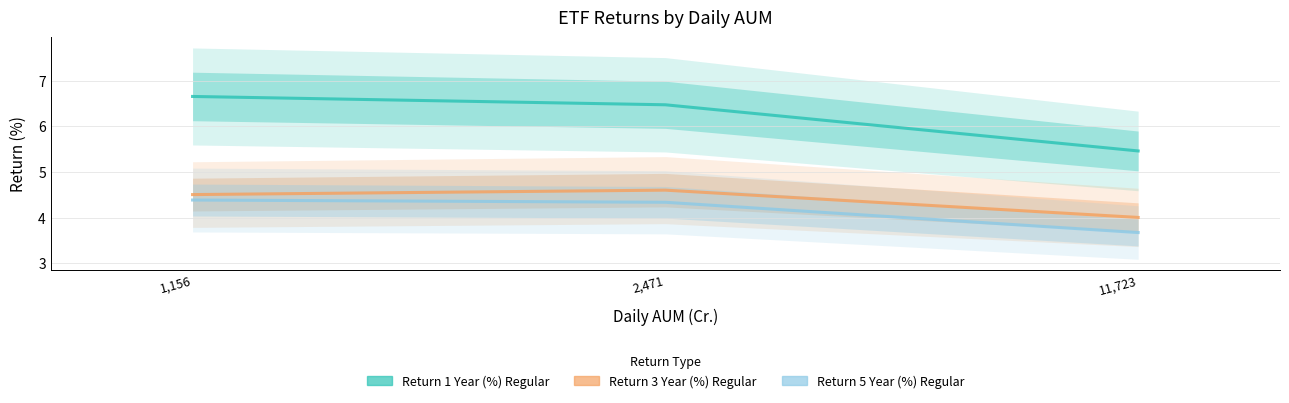

What is the difference between the Return 5 Year (%) Regular values at 11,723 and 1,156?

0.7